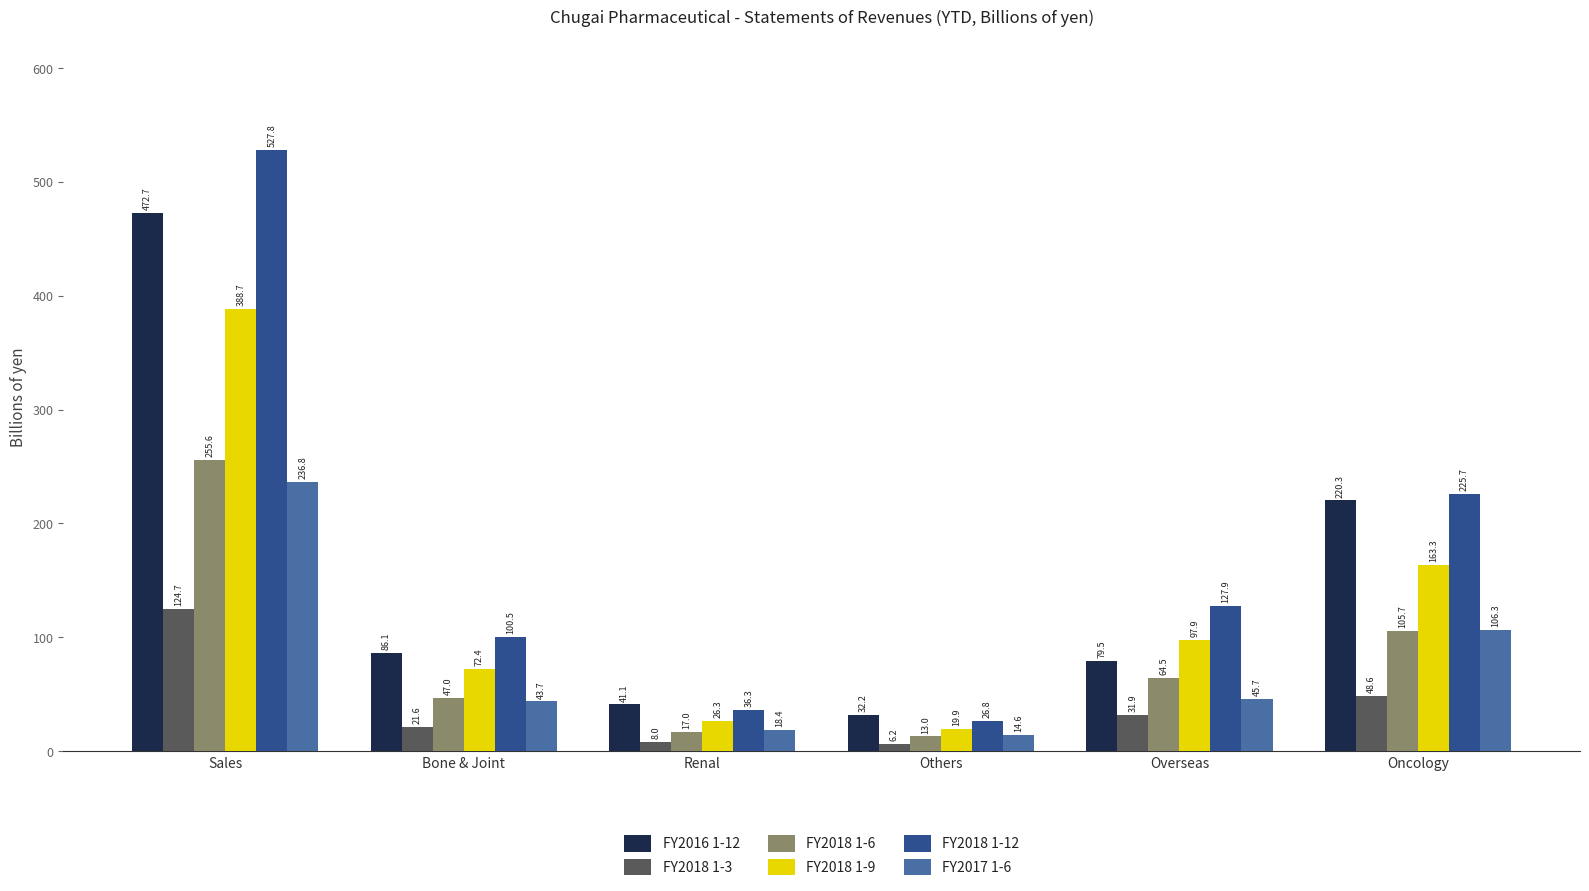

True or false: FY2018 1-12 has a value of 80.5 at Oncology.

False